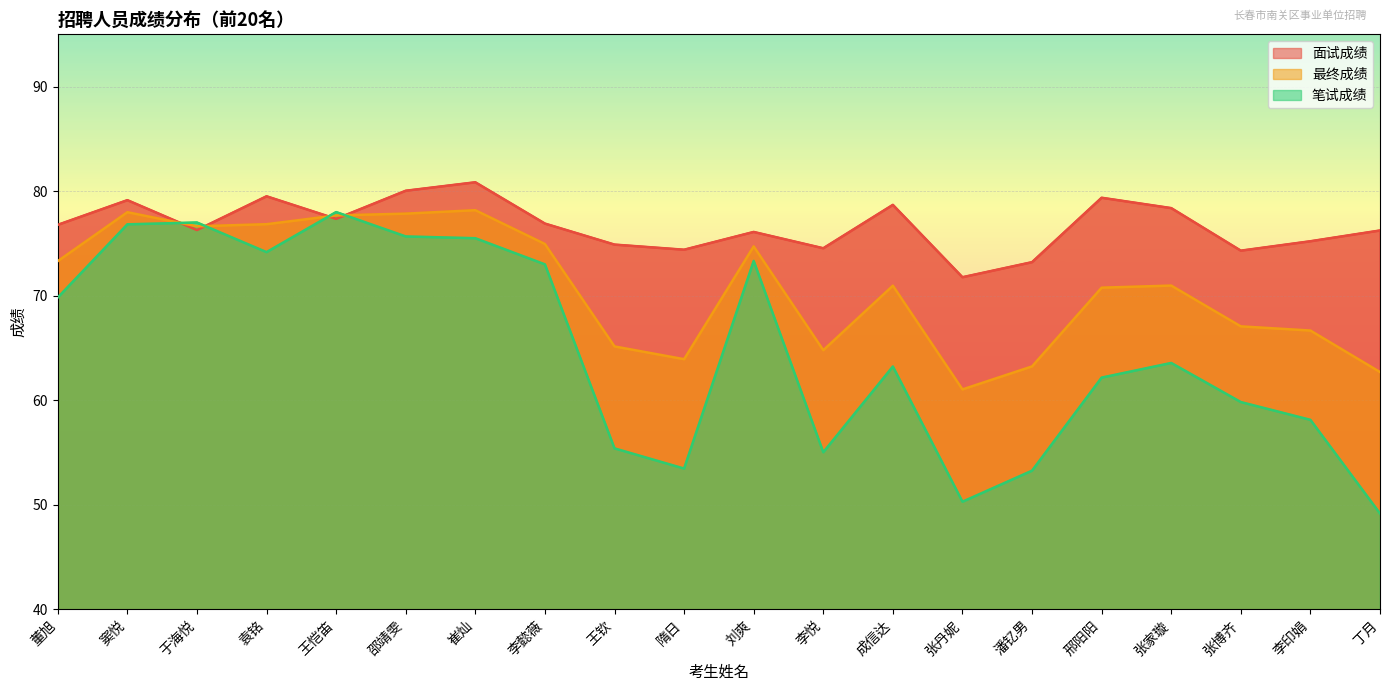

Which category has the highest value across all series?

崔灿